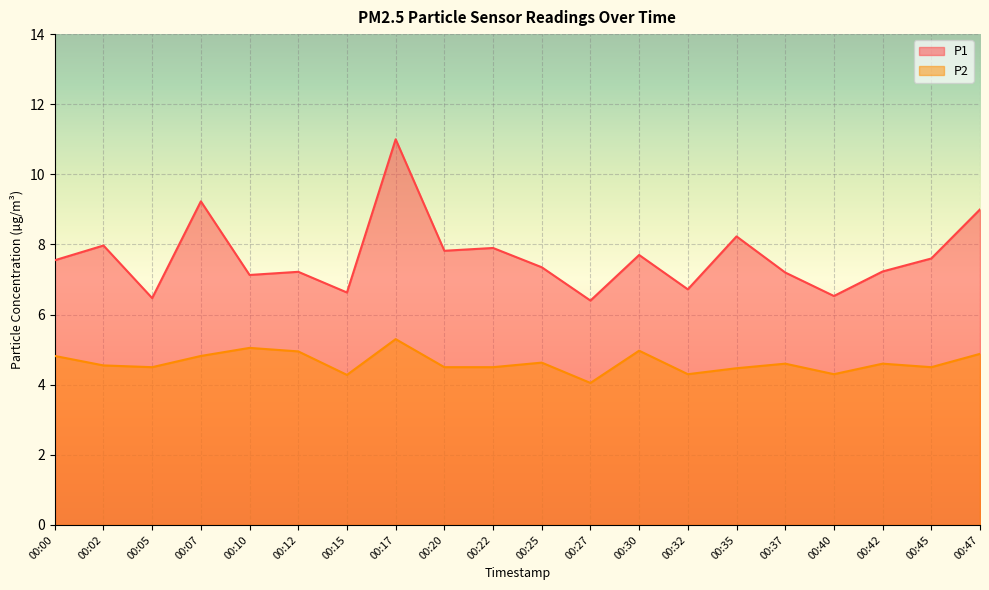

What is the value of the P1 point at the 3rd from the left?

6.5